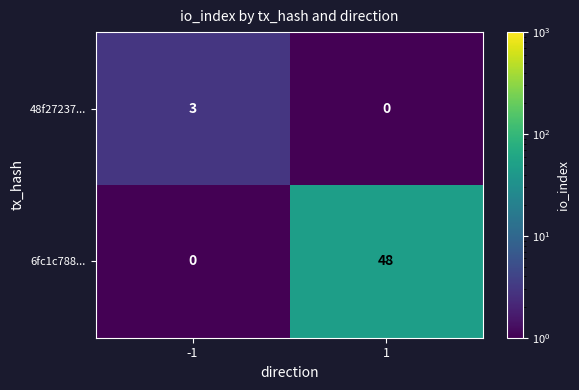

Rank the series at 1 from lowest to highest value.

48f27237..., 6fc1c788...